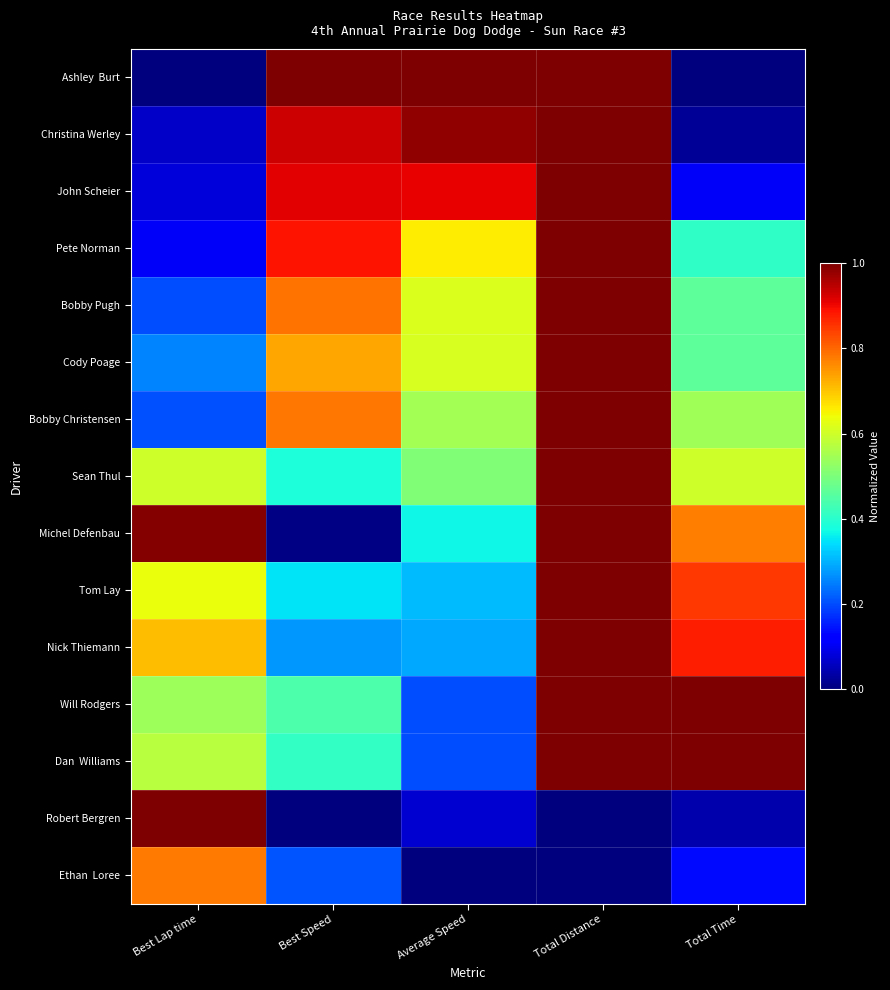

Which category has the highest value across all series?

Best Speed